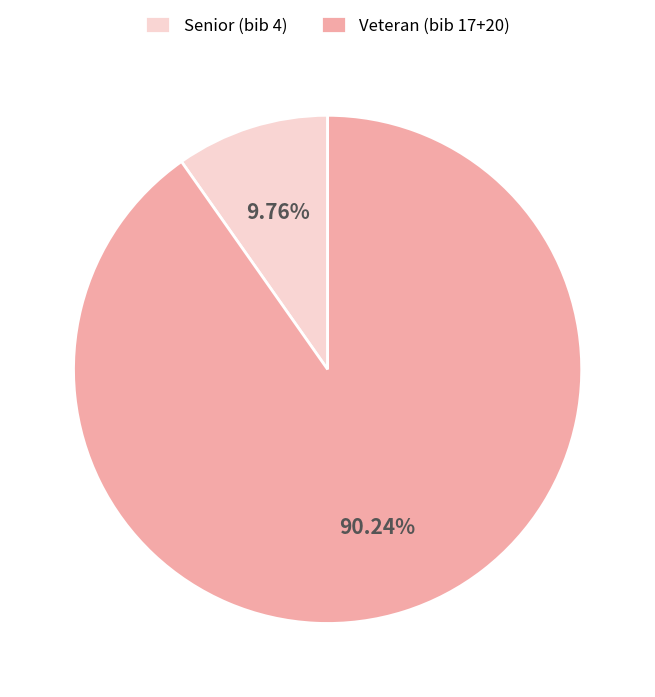

Rank the categories by value from highest to lowest.

Veteran (bib 17+20), Senior (bib 4)